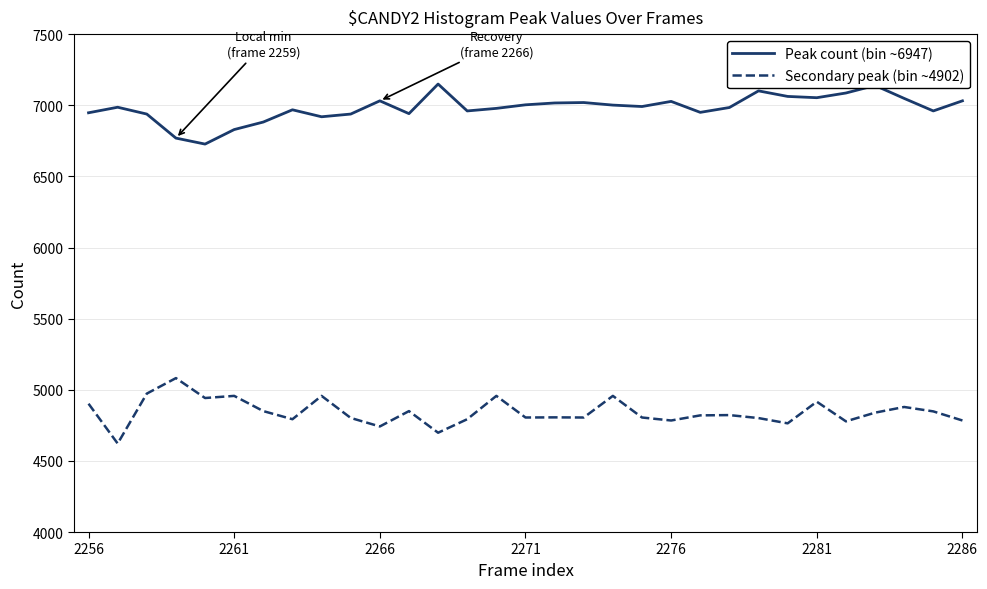

What is the smallest value displayed?

4622